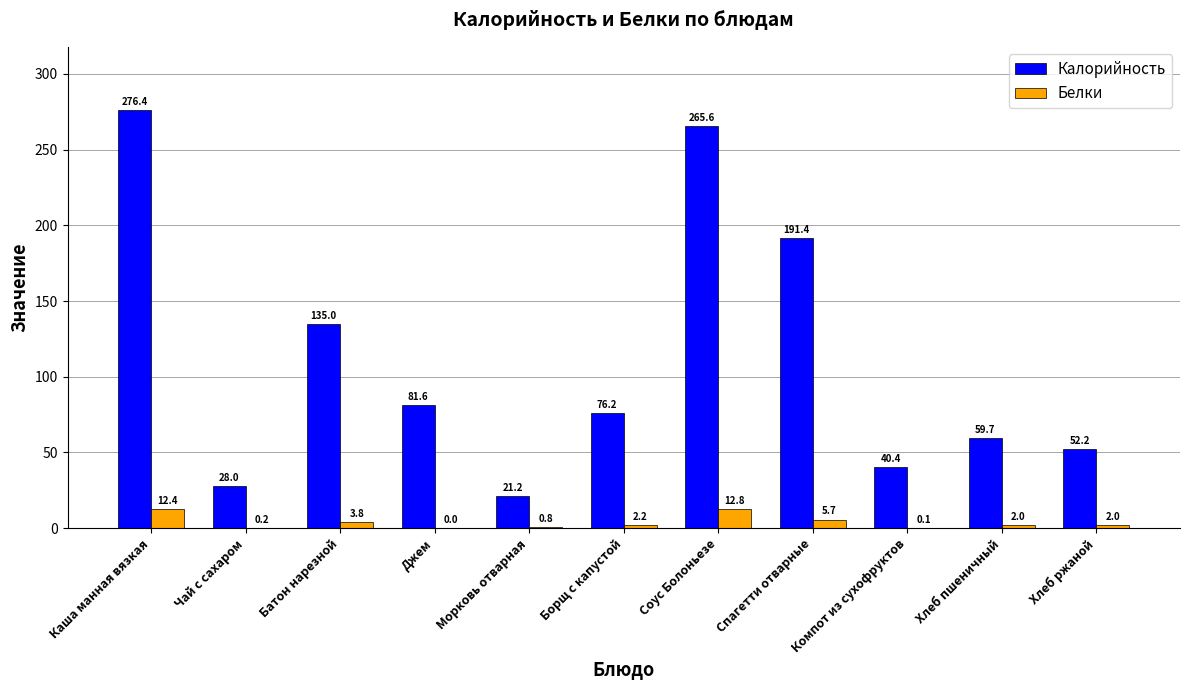

How many groups of bars are there?

11